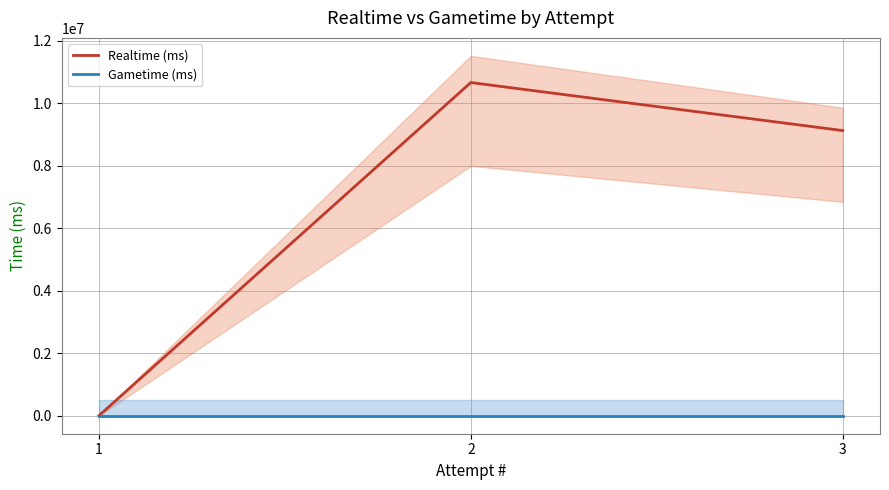

Is the value of Realtime (ms) at 2 greater than the value of Gametime (ms) at 2?

Yes